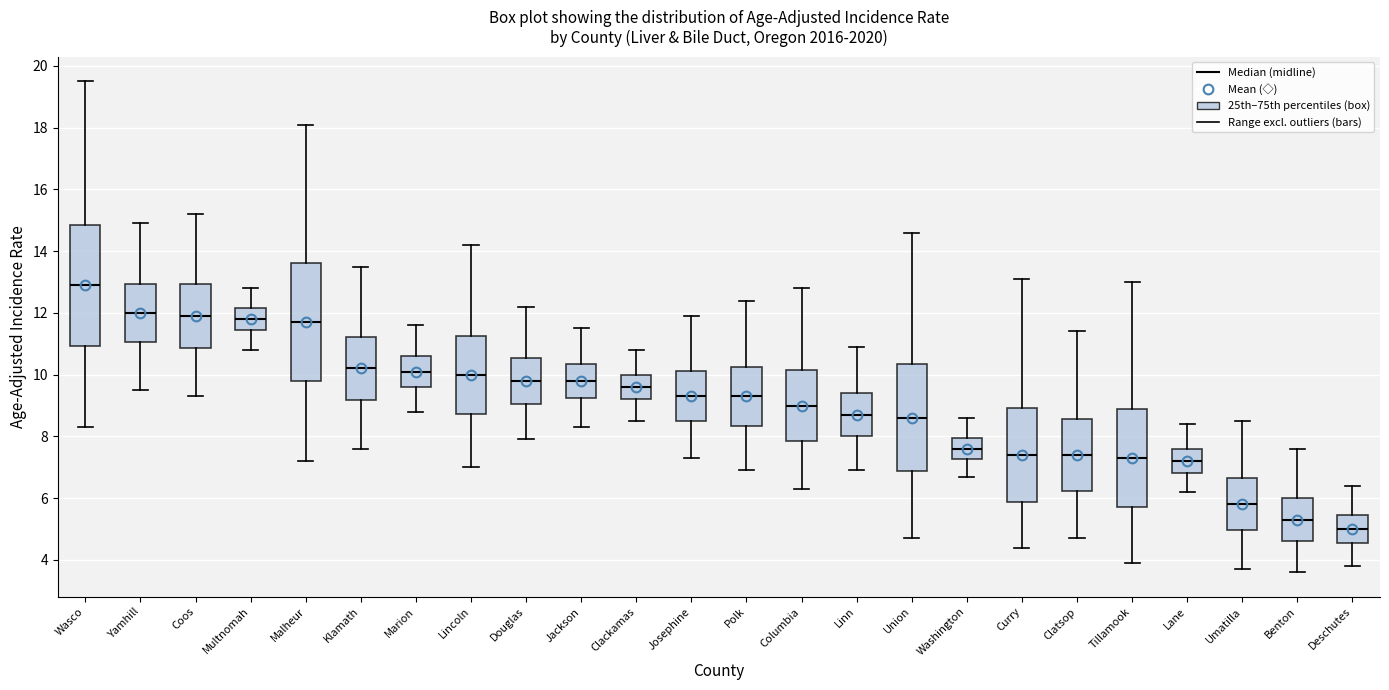

Reading left to right, transcribe this box plot: for each box, give where its median line is, the range the box spans, and where its two whiskers end, as read against the y-axis. The values are not printed on the chart, so give them approximately, as read against the axis.

Wasco: median 13.0, box 11.0 to 14.8, whiskers 8.4 to 19.6
Yamhill: median 12.0, box 11.0 to 13.0, whiskers 9.6 to 15.0
Coos: median 12.0, box 10.8 to 13.0, whiskers 9.4 to 15.2
Multnomah: median 11.8, box 11.4 to 12.2, whiskers 10.8 to 12.8
Malheur: median 11.8, box 9.8 to 13.6, whiskers 7.2 to 18.2
Klamath: median 10.2, box 9.2 to 11.2, whiskers 7.6 to 13.6
Marion: median 10.2, box 9.6 to 10.6, whiskers 8.8 to 11.6
Lincoln: median 10.0, box 8.8 to 11.2, whiskers 7.0 to 14.2
Douglas: median 9.8, box 9.0 to 10.6, whiskers 8.0 to 12.2
Jackson: median 9.8, box 9.2 to 10.4, whiskers 8.4 to 11.6
Clackamas: median 9.6, box 9.2 to 10.0, whiskers 8.6 to 10.8
Josephine: median 9.4, box 8.4 to 10.2, whiskers 7.4 to 12.0
Polk: median 9.4, box 8.4 to 10.2, whiskers 7.0 to 12.4
Columbia: median 9.0, box 7.8 to 10.2, whiskers 6.4 to 12.8
Linn: median 8.8, box 8.0 to 9.4, whiskers 7.0 to 11.0
Union: median 8.6, box 6.8 to 10.4, whiskers 4.8 to 14.6
Washington: median 7.6, box 7.2 to 8.0, whiskers 6.8 to 8.6
Curry: median 7.4, box 5.8 to 9.0, whiskers 4.4 to 13.2
Clatsop: median 7.4, box 6.2 to 8.6, whiskers 4.8 to 11.4
Tillamook: median 7.4, box 5.8 to 8.8, whiskers 4.0 to 13.0
Lane: median 7.2, box 6.8 to 7.6, whiskers 6.2 to 8.4
Umatilla: median 5.8, box 5.0 to 6.6, whiskers 3.8 to 8.6
Benton: median 5.4, box 4.6 to 6.0, whiskers 3.6 to 7.6
Deschutes: median 5.0, box 4.6 to 5.4, whiskers 3.8 to 6.4